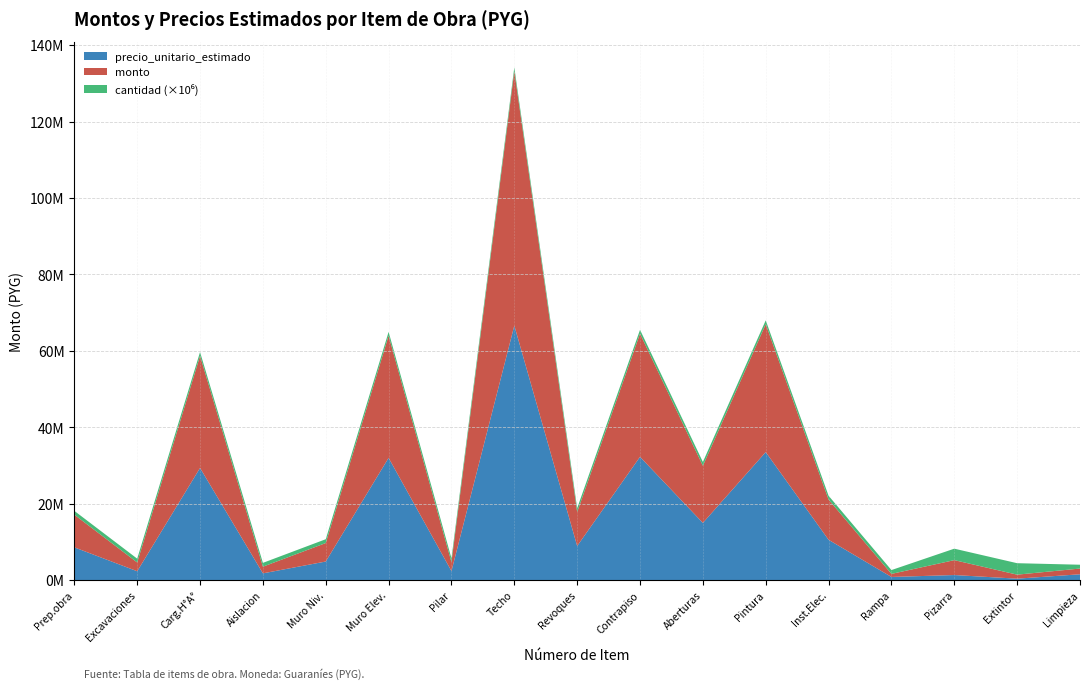

Reading left to right, transcribe all the data shown in this chart.

precio_unitario_estimado: 8547900	2294670	29326214	1743000	4838200	31968000	2340800	66582000	8904000	32238600	14949000	33478000	10526000	800000	1300000	350000	1500000
monto: 8547900	2294670	29326214	1743000	4838200	31968000	2340800	66582000	8904000	32238600	14949000	33478000	10526000	800000	3900000	1050000	1500000
cantidad: 1	1	1	1	1	1	1	1	1	1	1	1	1	1	3	3	1